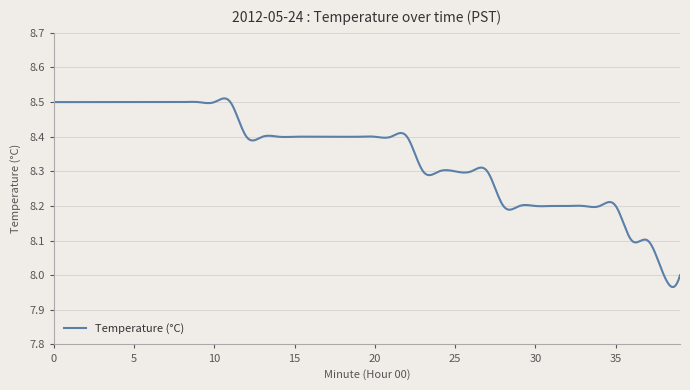

What is the difference between the maximum and minimum values?

0.5